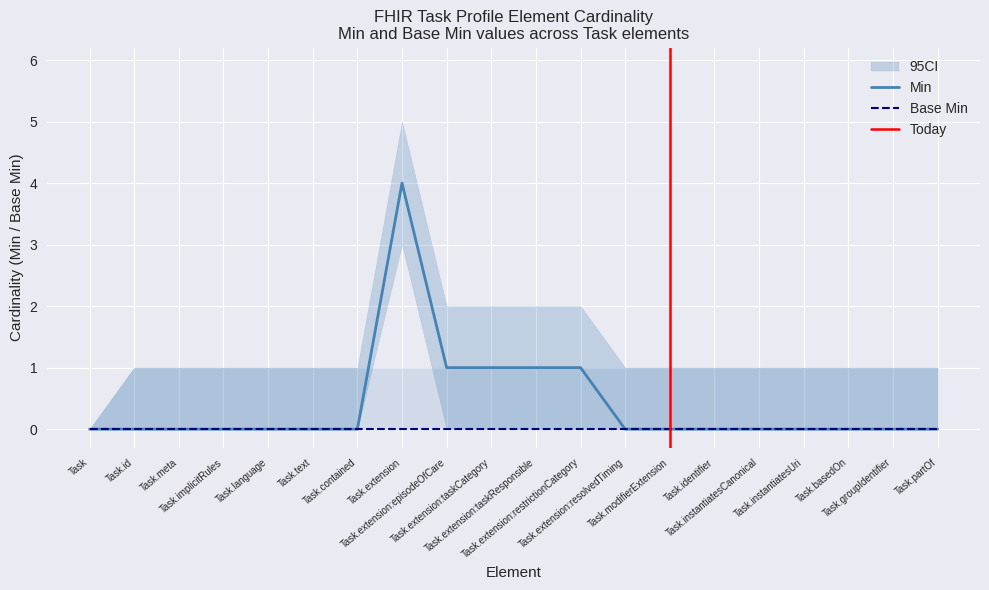

What is the sum of all values?

8